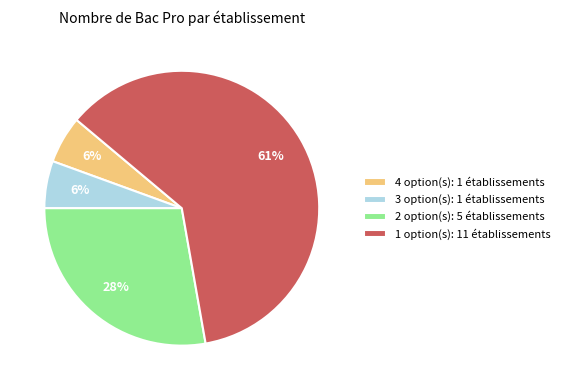

Does any single category account for the majority?

Yes